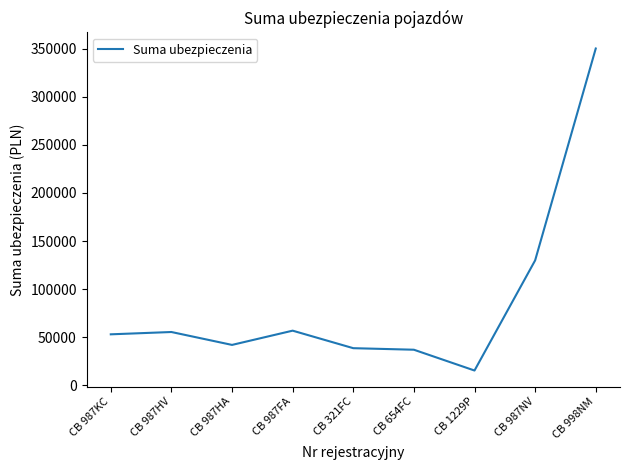

Which label corresponds to the largest value in the chart?

CB 998NM